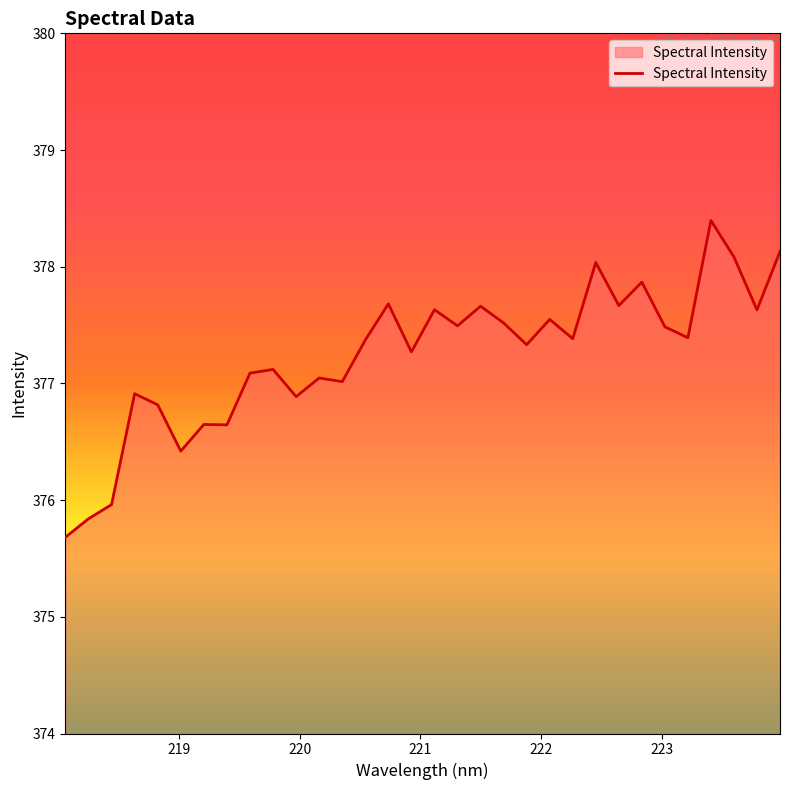

What is the minimum value shown in the chart?

375.7